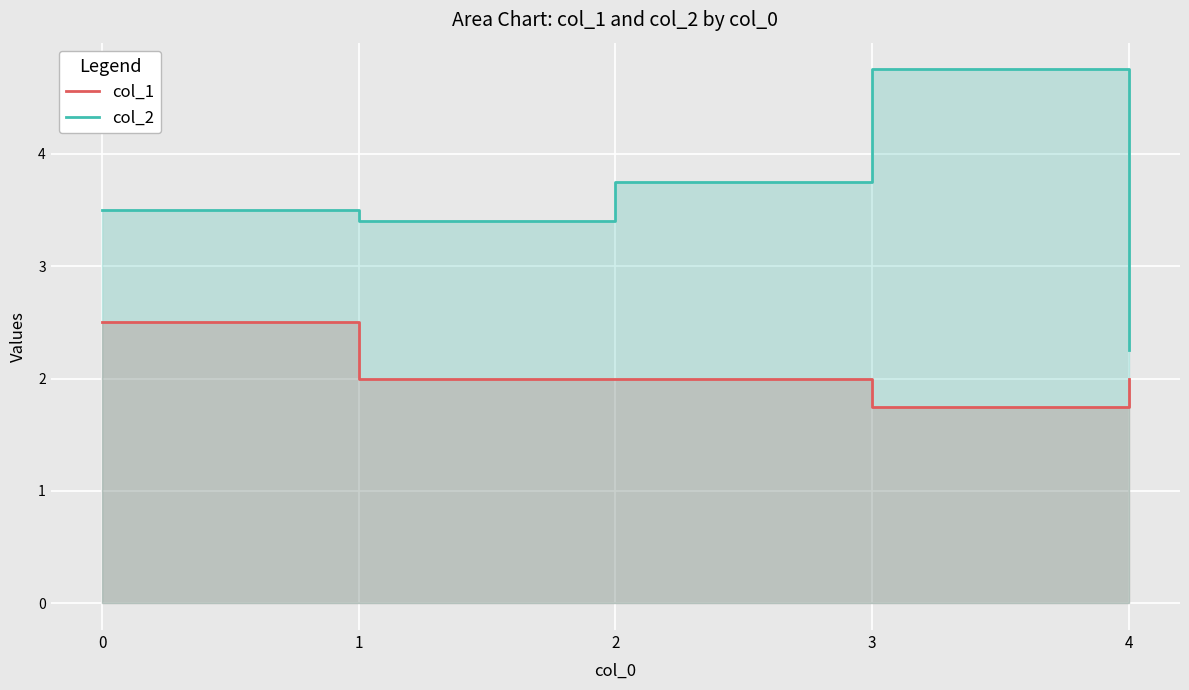

True or false: col_1 and col_2 intersect in this chart.

False